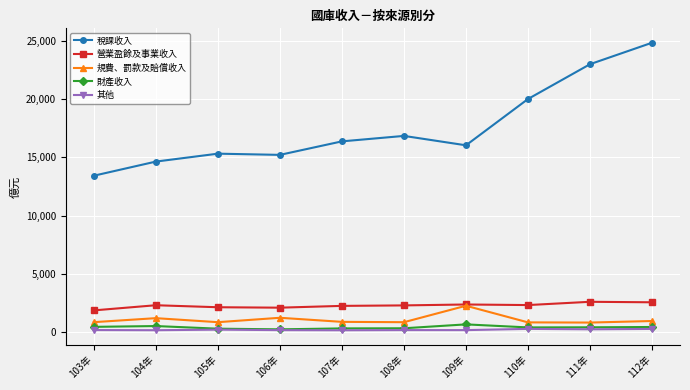

Which series has the largest range (max minus min)?

稅課收入